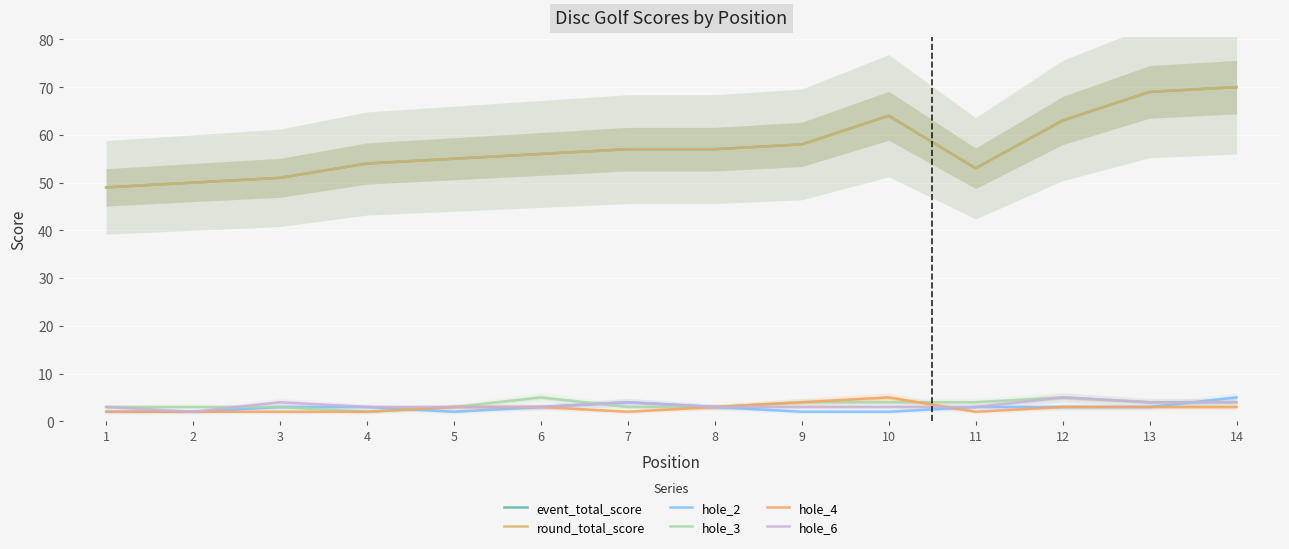

Reading left to right, what are all the values shown in this chart?

event_total_score: 1=49	2=50	3=51	4=54	5=55	6=56	7=57	8=57	9=58	10=64	11=53	12=63	13=69	14=70
round_total_score: 1=49	2=50	3=51	4=54	5=55	6=56	7=57	8=57	9=58	10=64	11=53	12=63	13=69	14=70
hole_2: 1=2	2=2	3=3	4=3	5=2	6=3	7=4	8=3	9=2	10=2	11=3	12=3	13=3	14=5
hole_3: 1=3	2=3	3=3	4=2	5=3	6=5	7=3	8=3	9=4	10=4	11=4	12=5	13=4	14=4
hole_4: 1=2	2=2	3=2	4=2	5=3	6=3	7=2	8=3	9=4	10=5	11=2	12=3	13=3	14=3
hole_6: 1=3	2=2	3=4	4=3	5=3	6=3	7=4	8=3	9=3	10=3	11=3	12=5	13=4	14=4